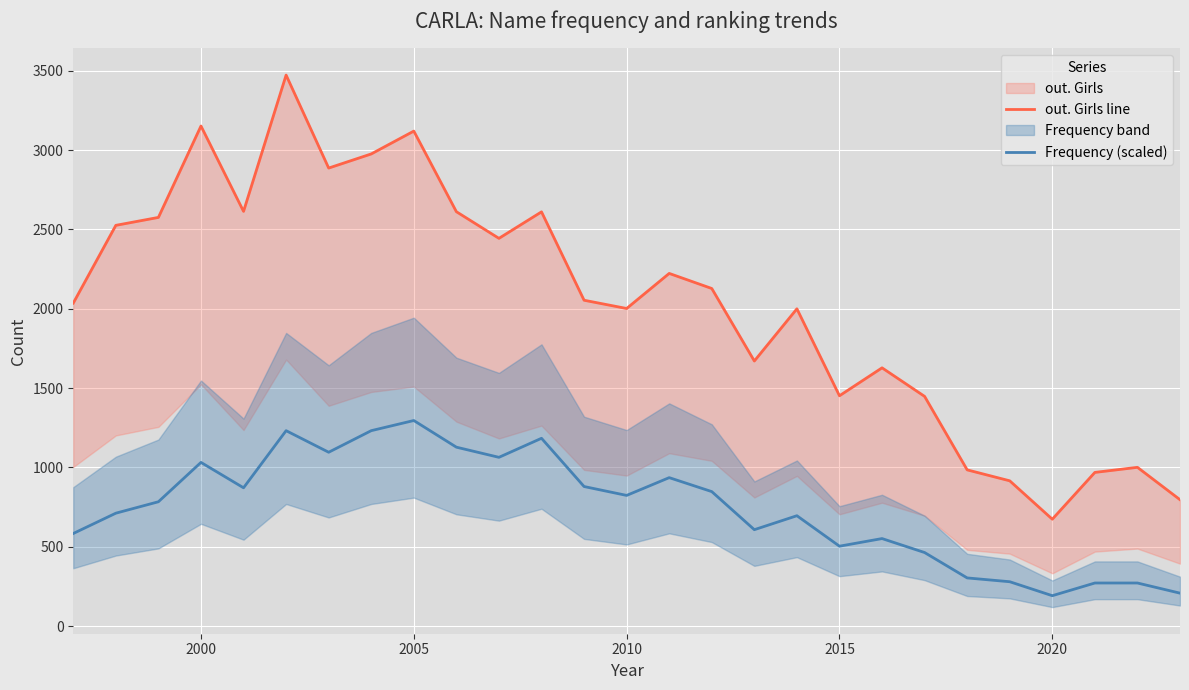

What is the highest value of the Frequency (scaled) series?

1296